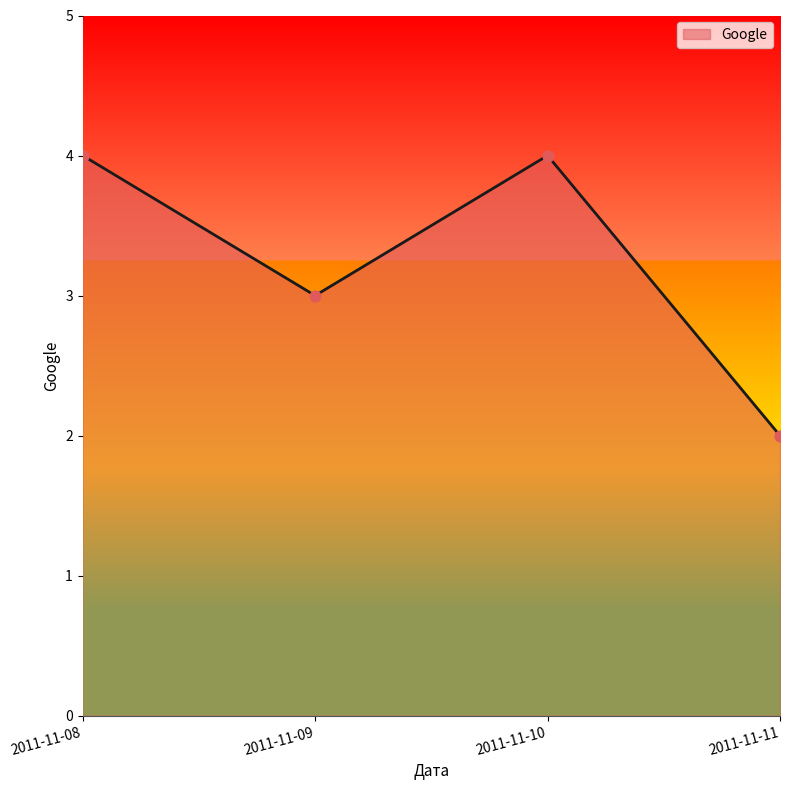

Approximately how many times larger is the value at 2011-11-08 compared to 2011-11-10?

1.0